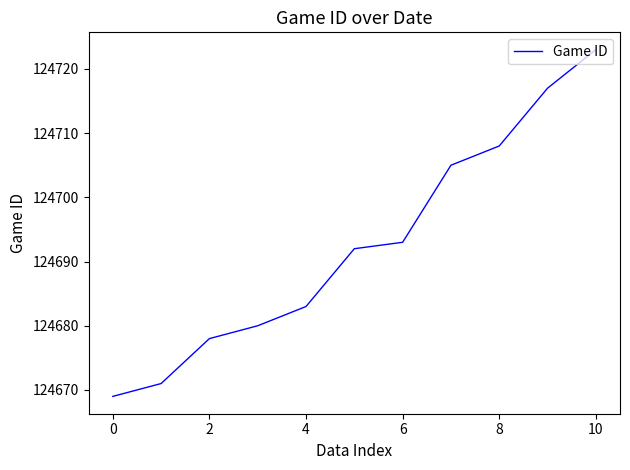

Does the chart have visible grid lines?

No